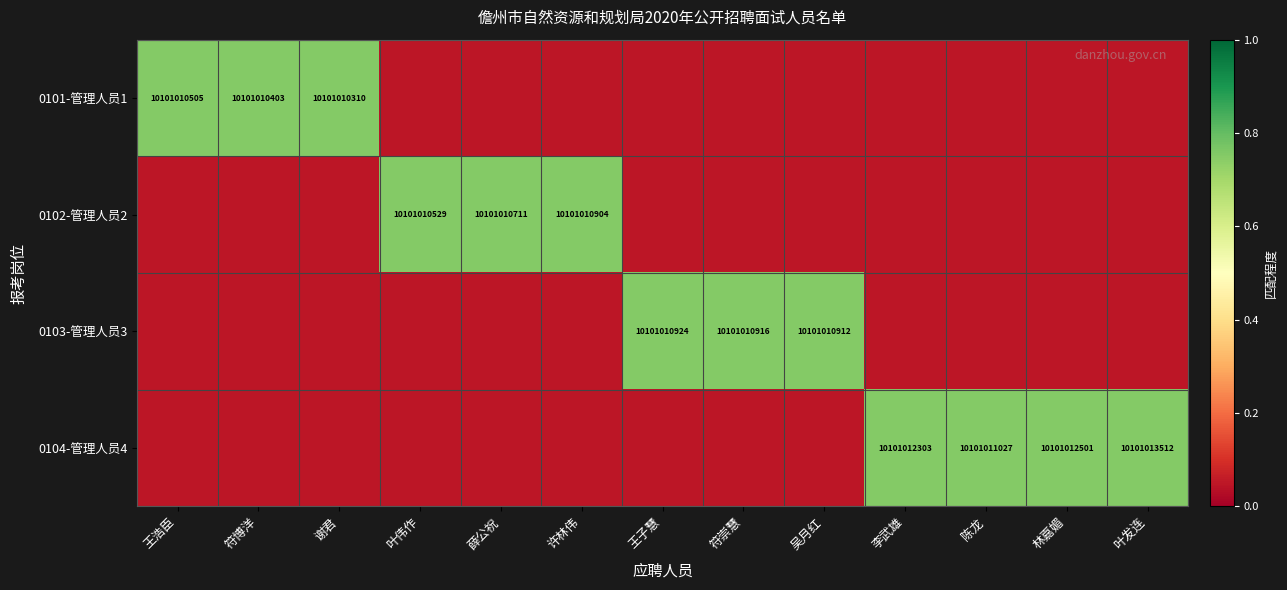

What is the average value of the 0104-管理人员4 series?

0.3